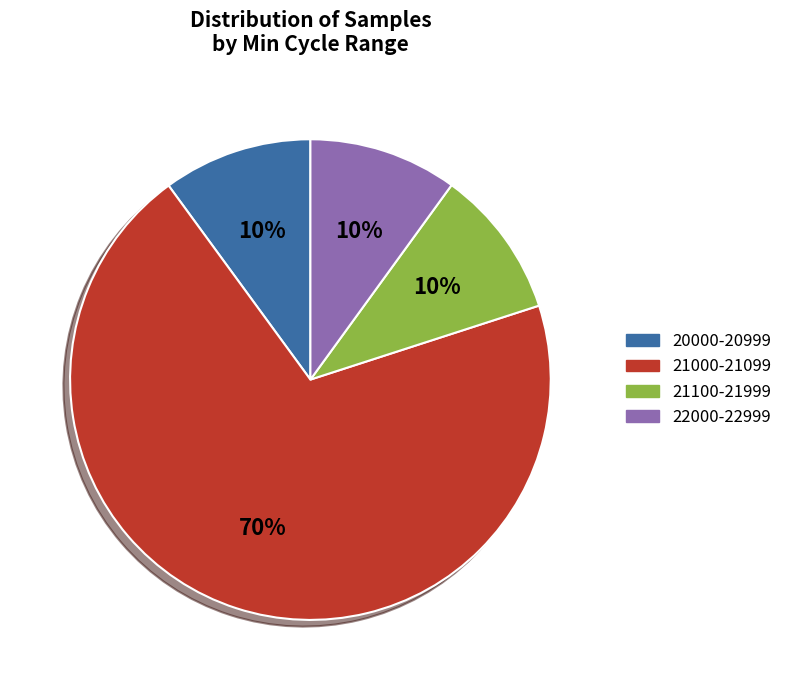

What is the majority slice?

21000-21099